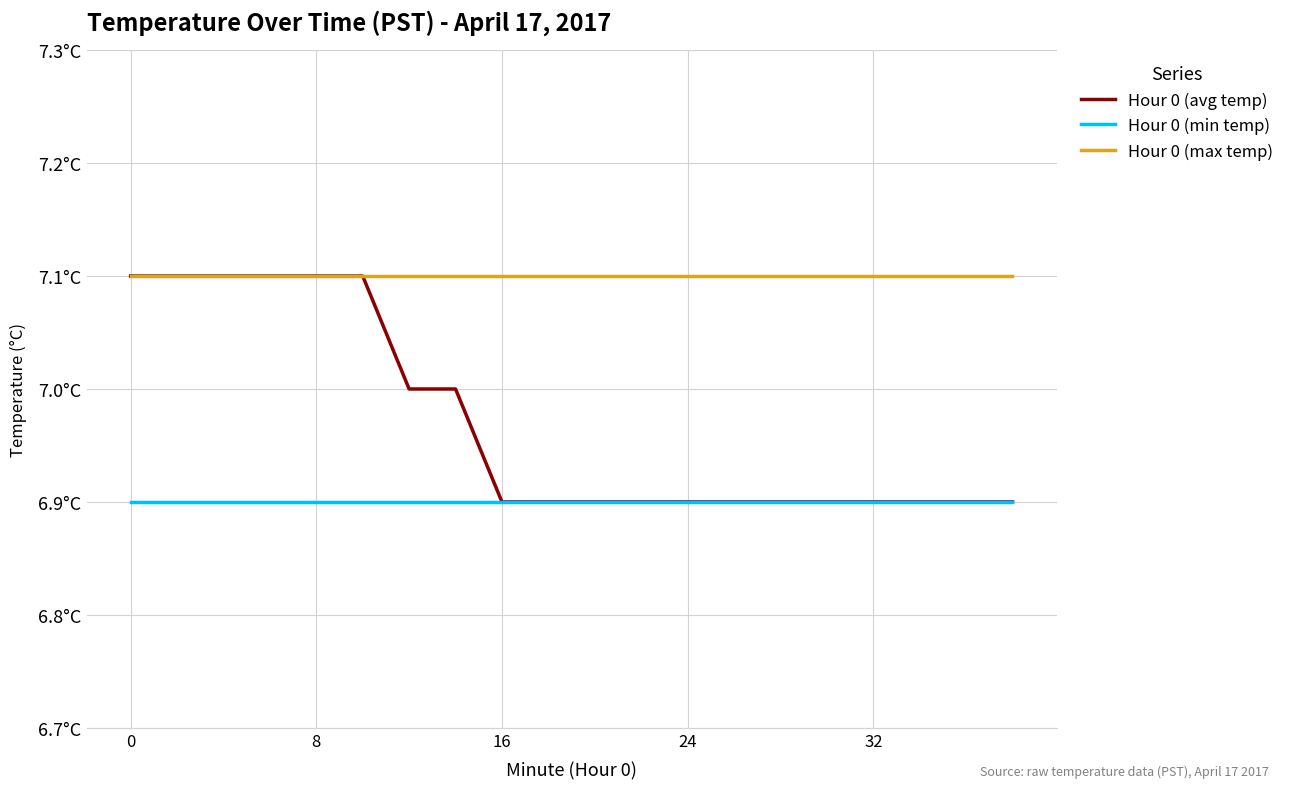

What is the value of the Hour 0 (min temp) point at the 19th from the left?

6.9